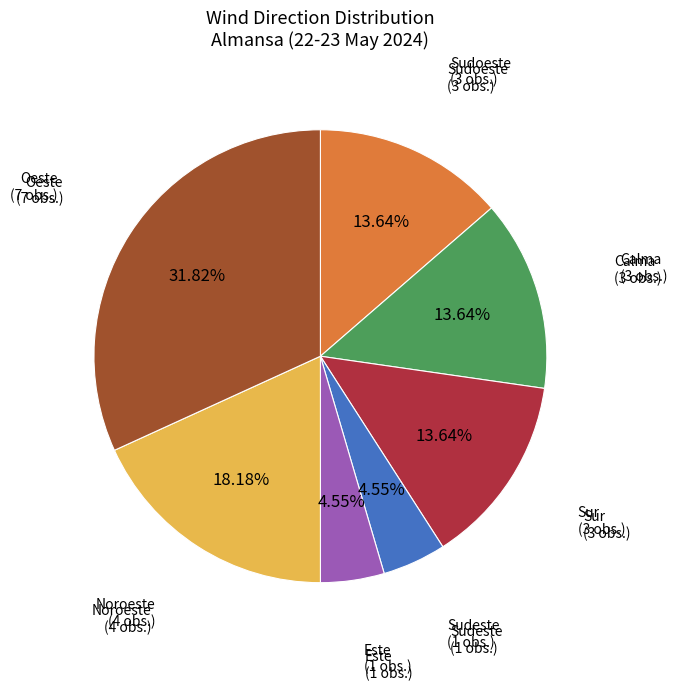

Does any single category account for the majority?

No